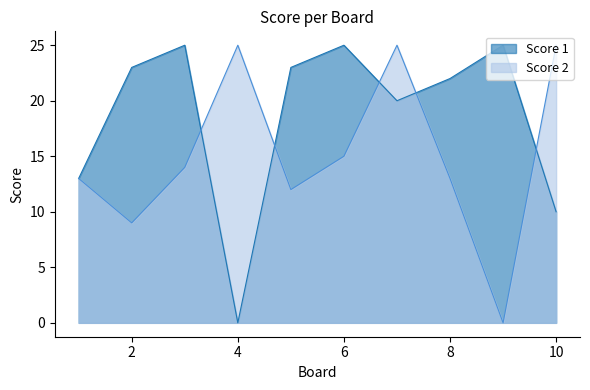

How many values in Score 1 are above zero?

9